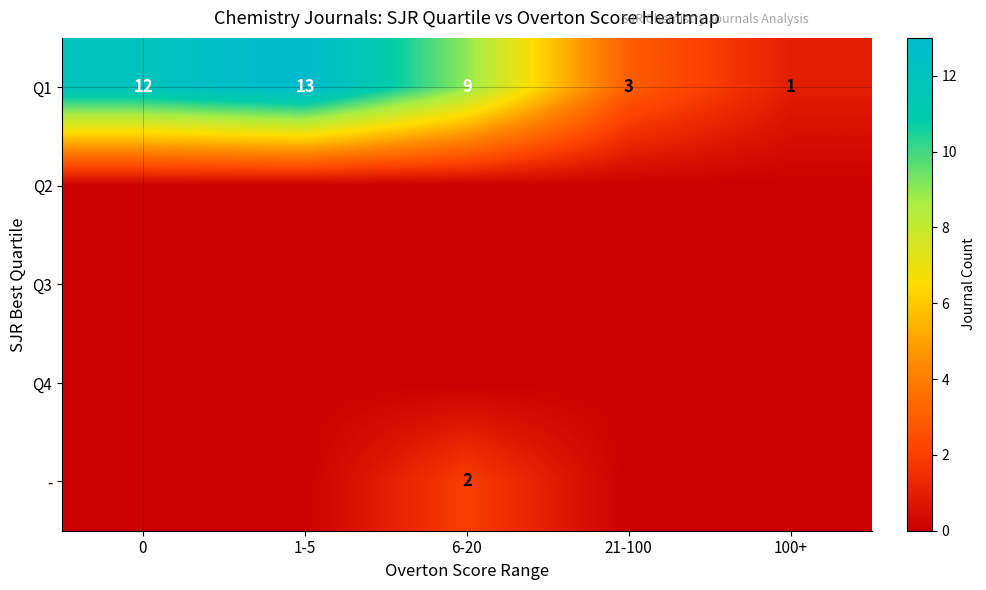

What is the maximum value shown in the chart?

13